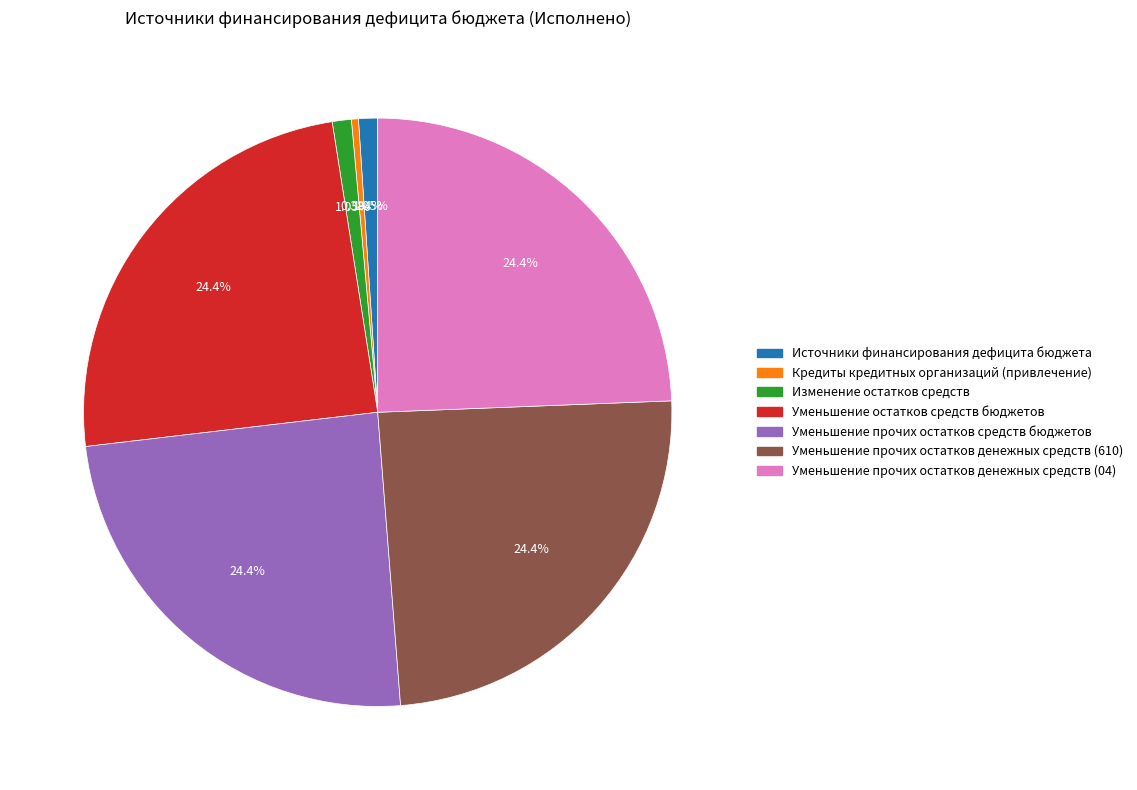

To the nearest percent, what percentage of the pie is Уменьшение прочих остатков денежных средств (610)?

24%